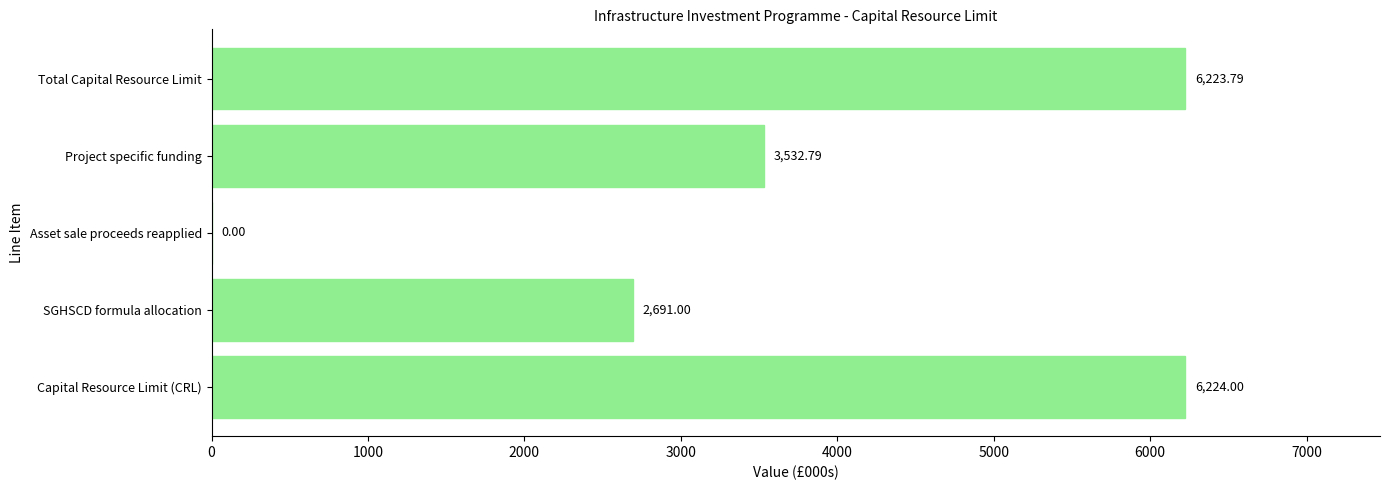

What is the sum of all values?

18671.6